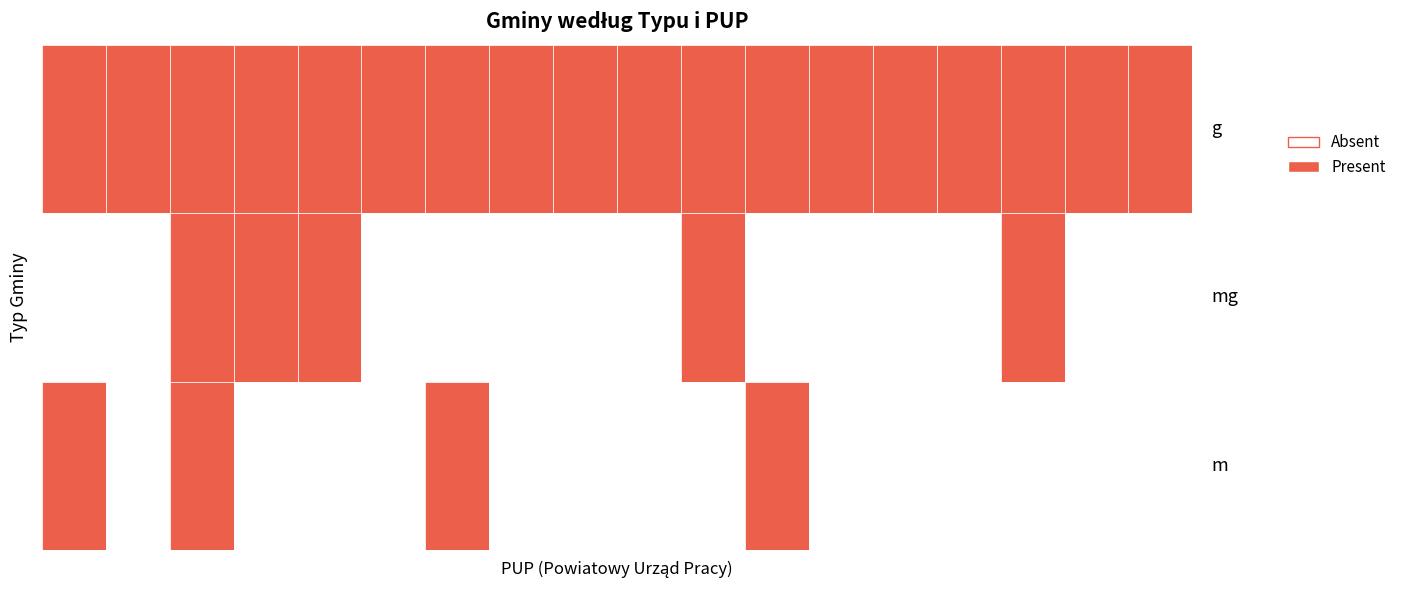

What is the sum of all m values?

4